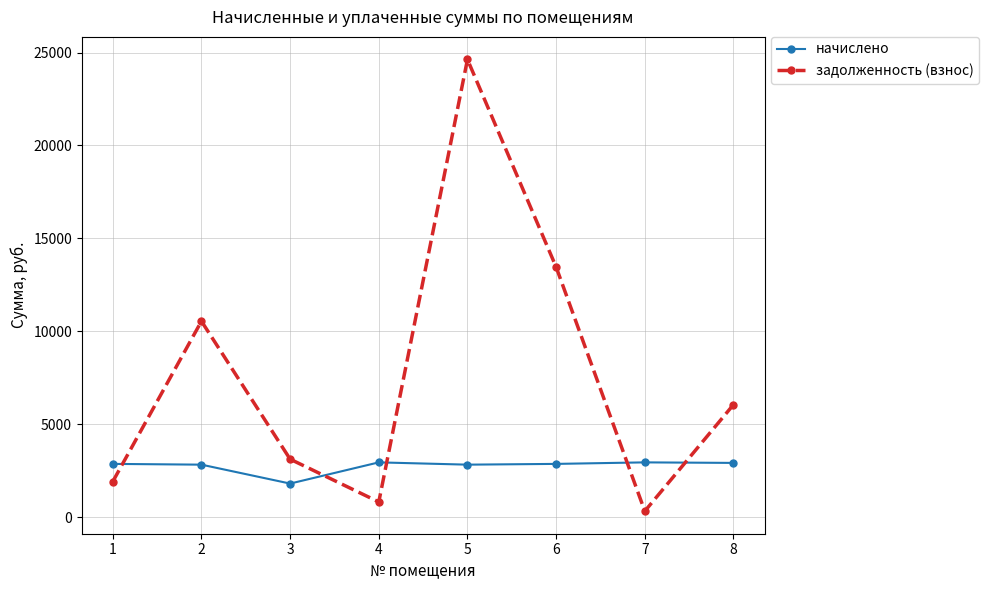

At which label does начислено first exceed 2866?

1